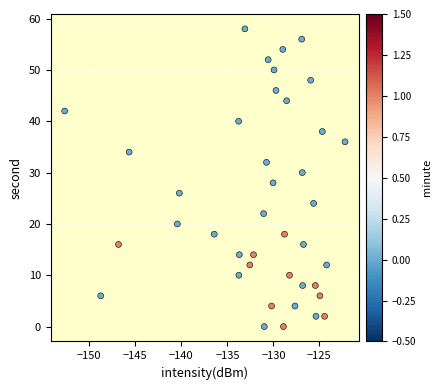

What is the range of Y values (max minus min)?

58